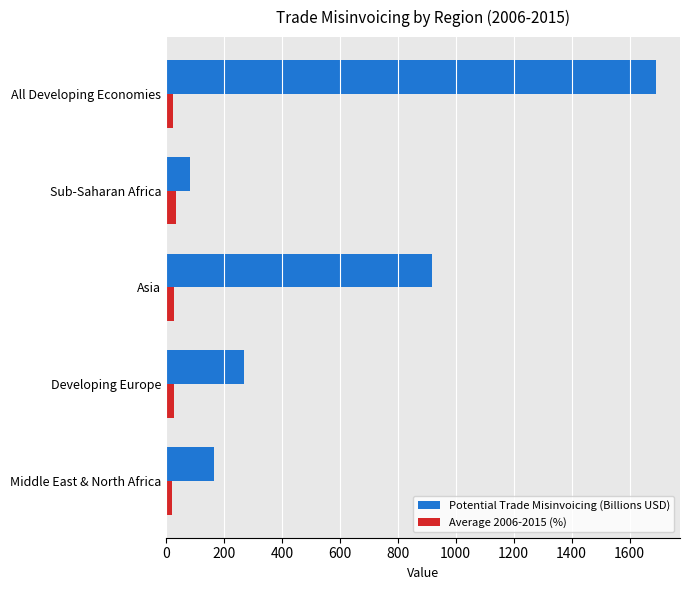

List the labels in order of Potential Trade Misinvoicing (Billions USD) value, smallest first.

Sub-Saharan Africa, Middle East & North Africa, Developing Europe, Asia, All Developing Economies